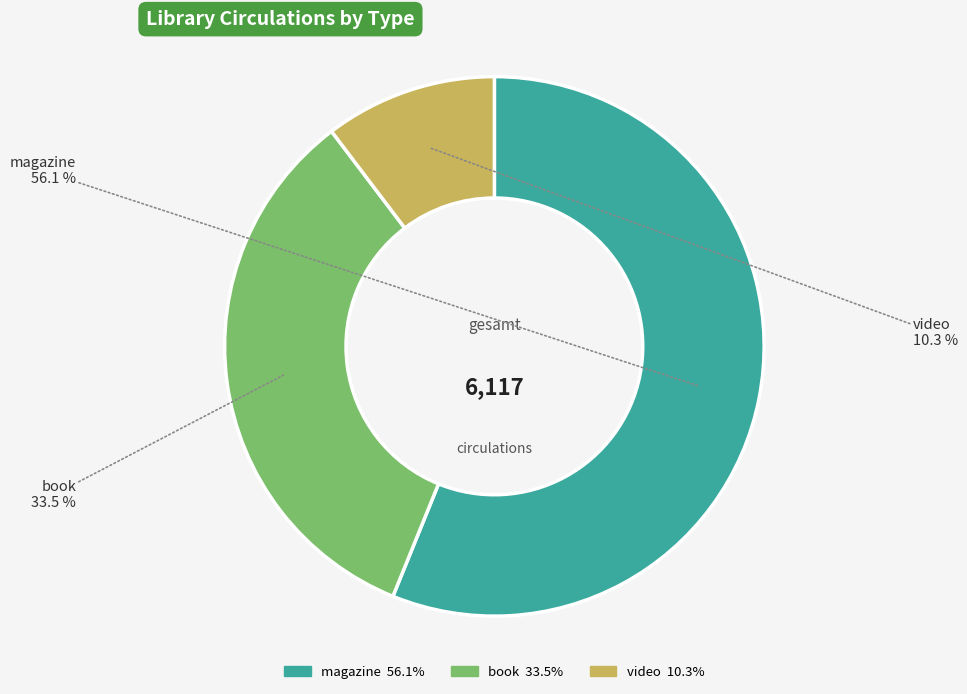

To the nearest percent, what portion does magazine represent?

56%